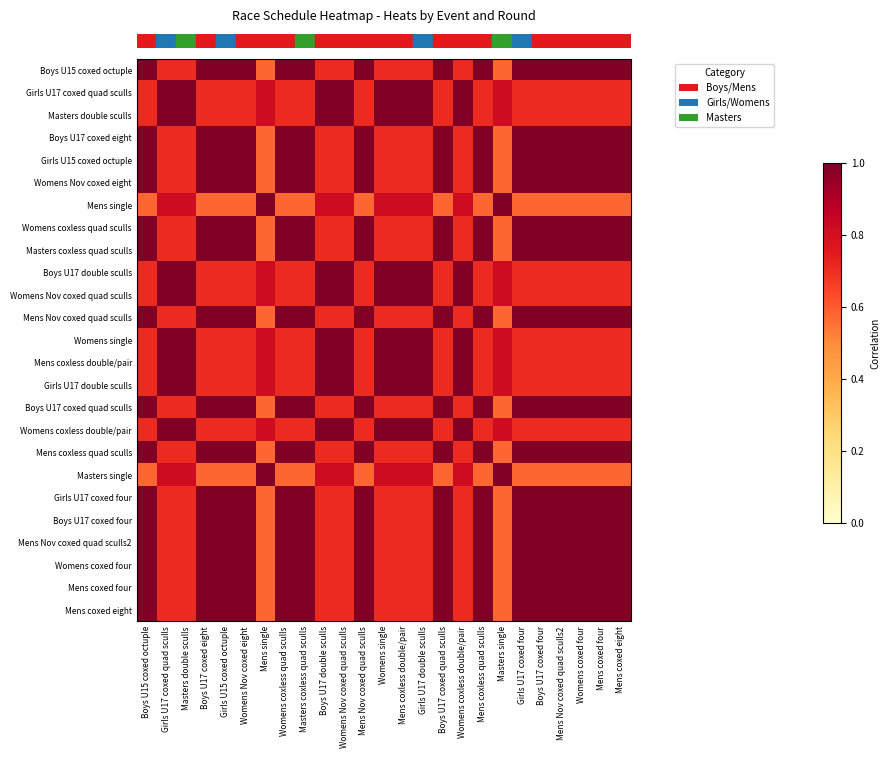

At which category is the sum across all series the highest?

Boys U15 coxed octuple